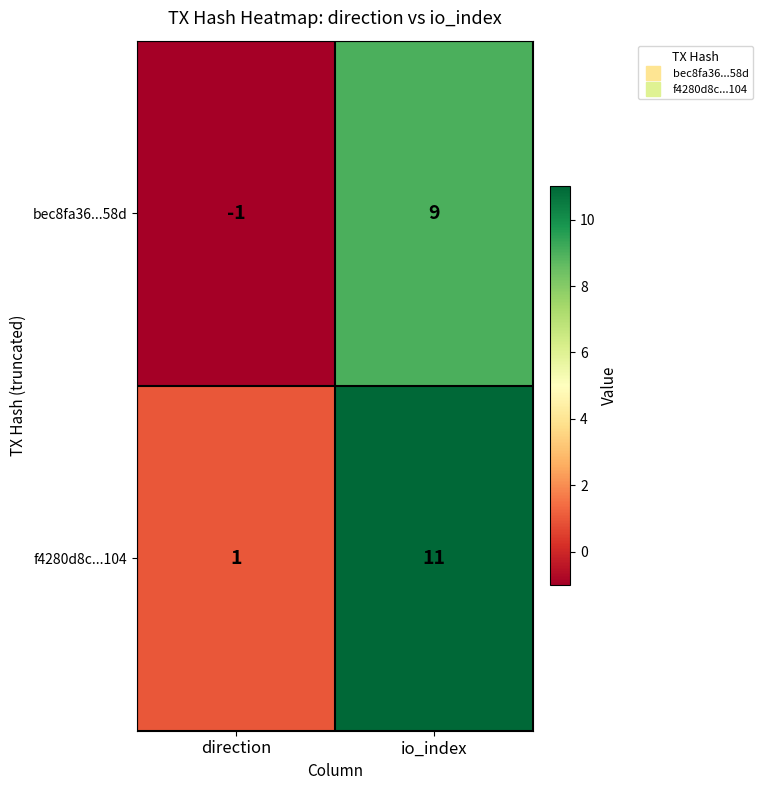

What is the total value across all series at io_index?

20